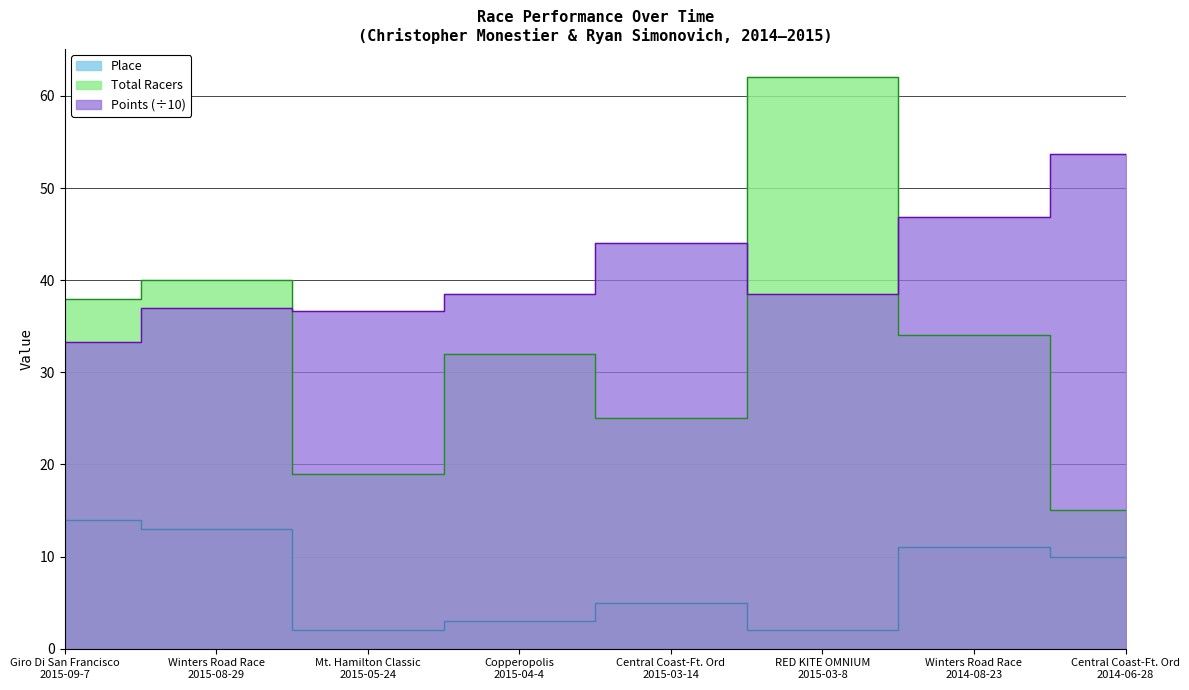

Which series has the widest spread of values?

Total Racers